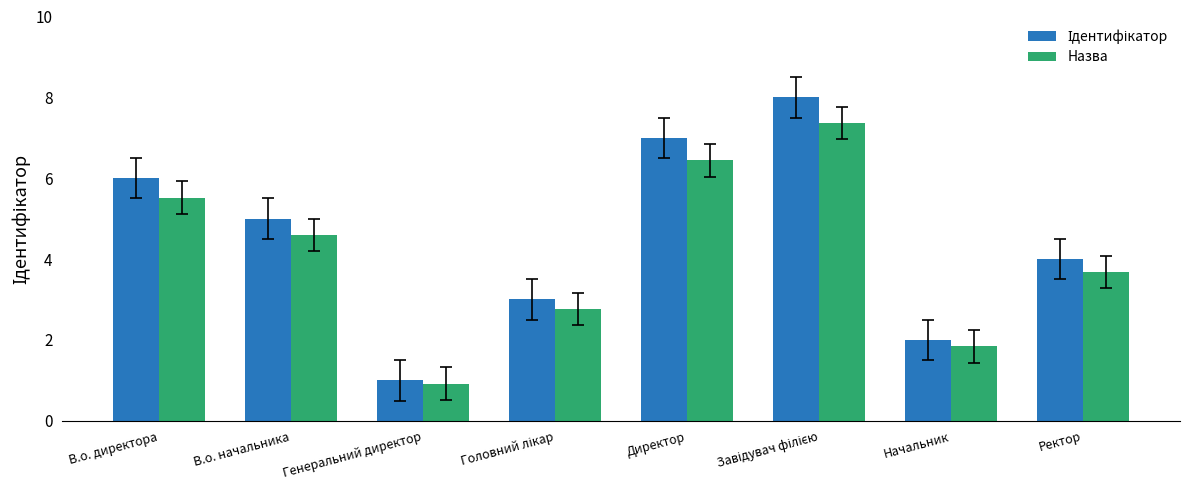

Is it true that Назва equals 1.6 at Генеральний директор?

False